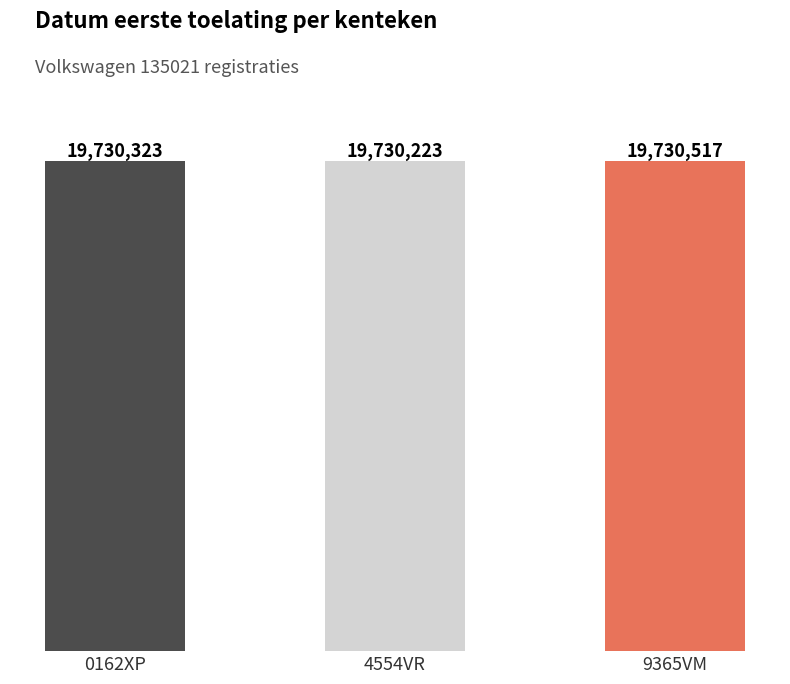

Does the chart contain any negative values?

No